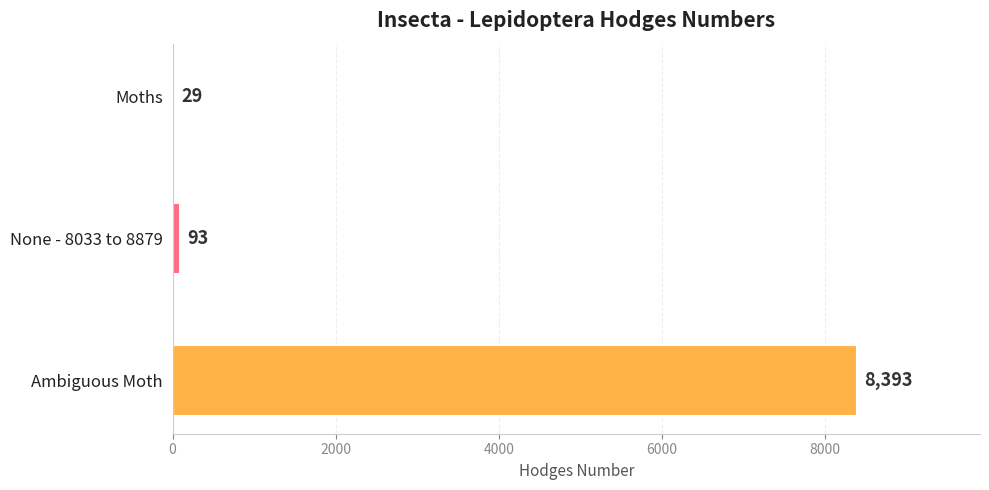

What is the approximate value at Ambiguous Moth?

8393.0